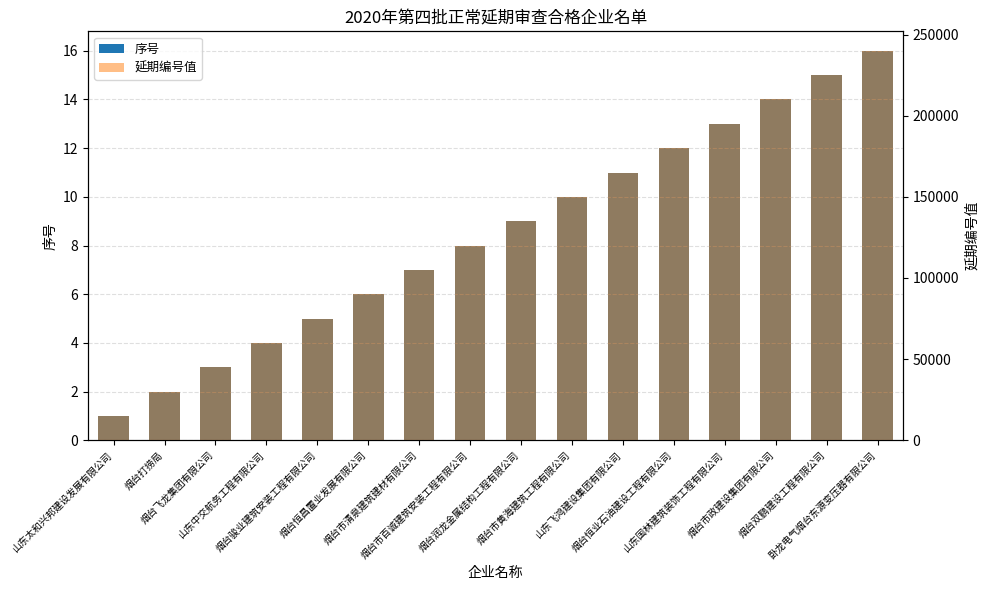

At which category does the chart reach its minimum across all series?

山东太和兴邦建设发展有限公司